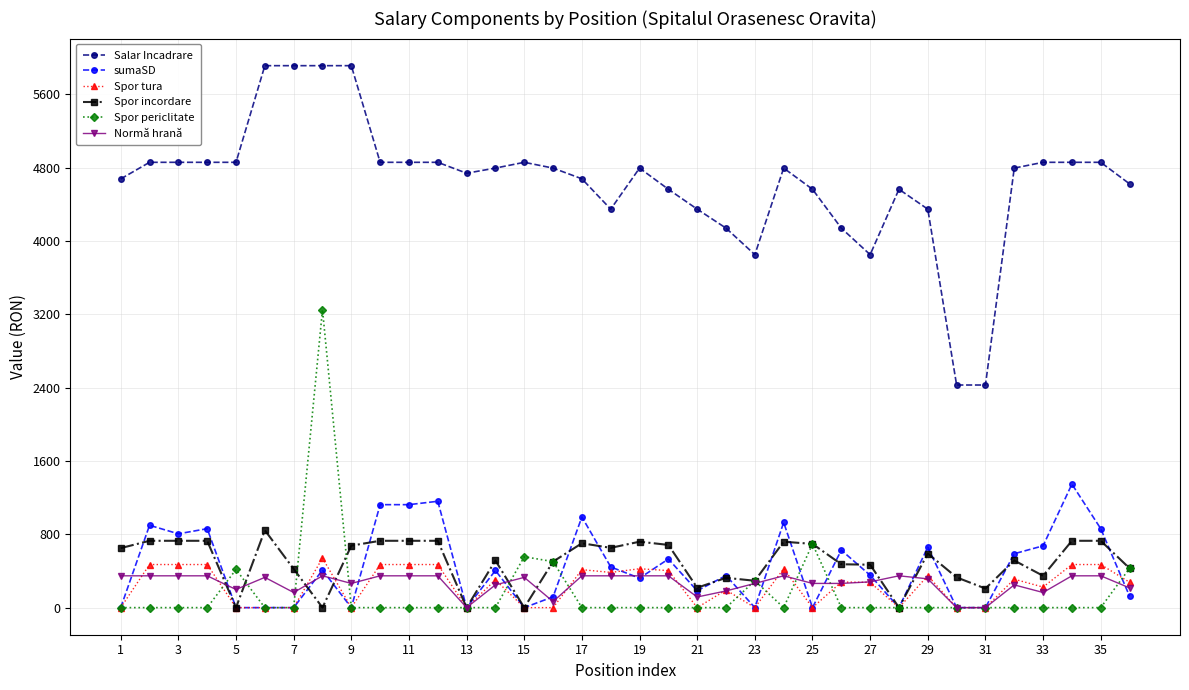

How many series are shown in this chart?

6